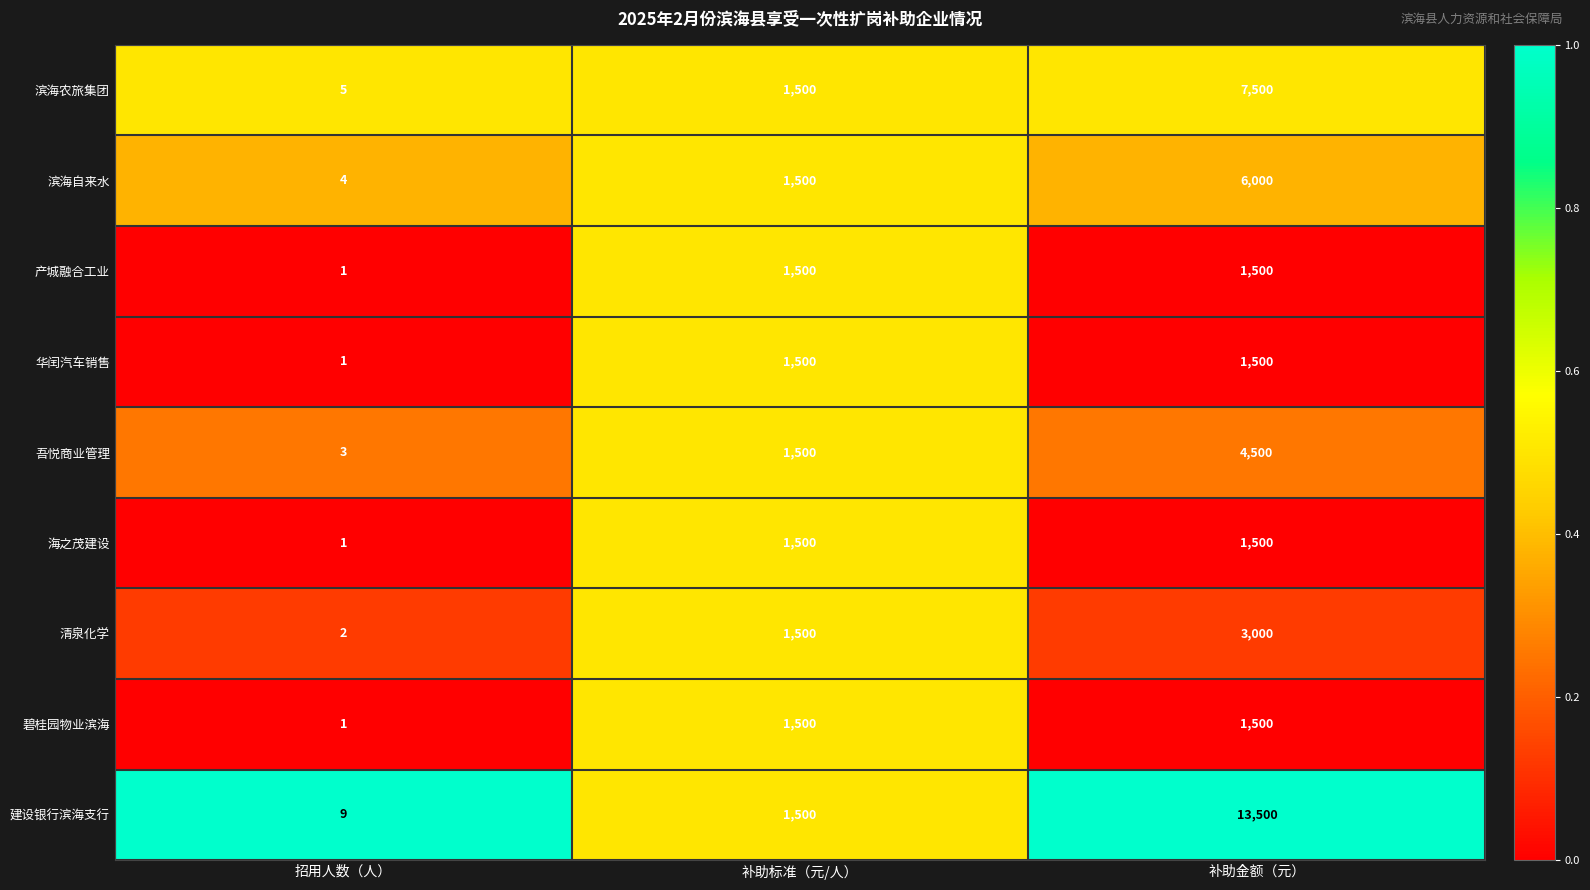

Reading left to right, what are all the values shown in this chart?

滨海农旅集团: 5	1500	7500
滨海自来水: 4	1500	6000
产城融合工业: 1	1500	1500
华闰汽车销售: 1	1500	1500
吾悦商业管理: 3	1500	4500
海之茂建设: 1	1500	1500
清泉化学: 2	1500	3000
碧桂园物业滨海: 1	1500	1500
建设银行滨海支行: 9	1500	13500